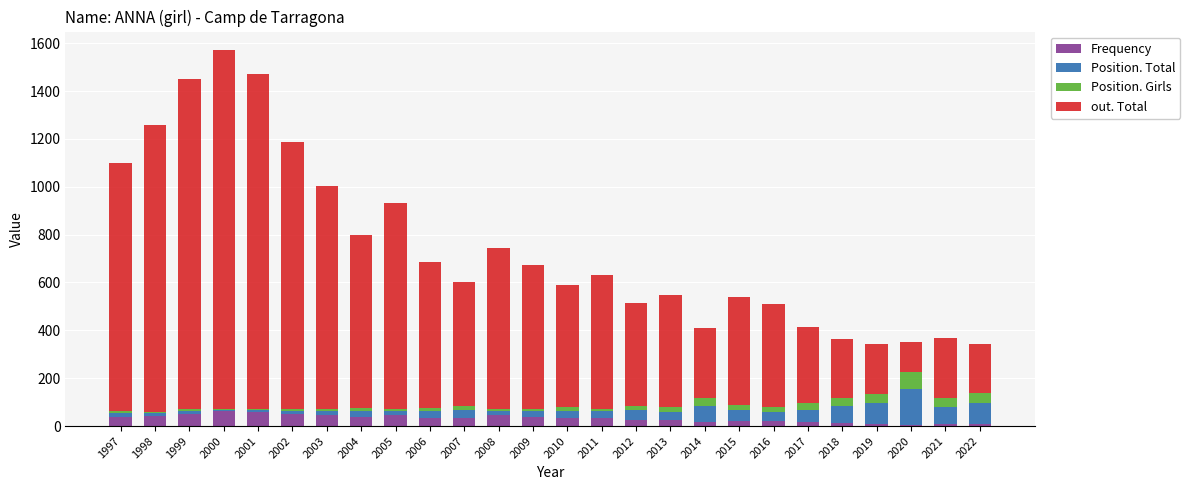

What is the maximum value for Frequency?

62